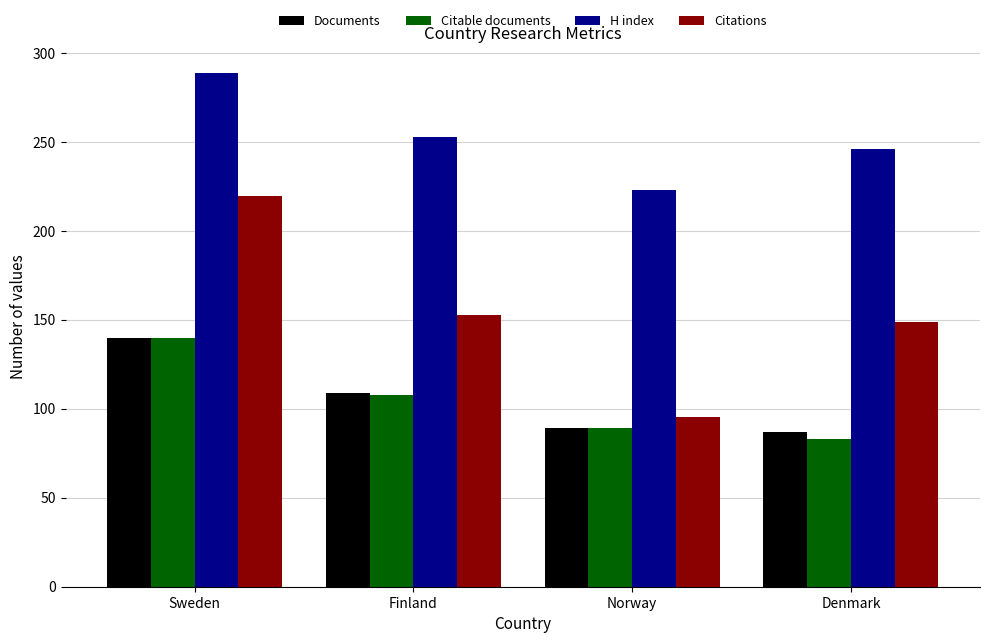

What is the label of the 4th bar from the right?

Sweden